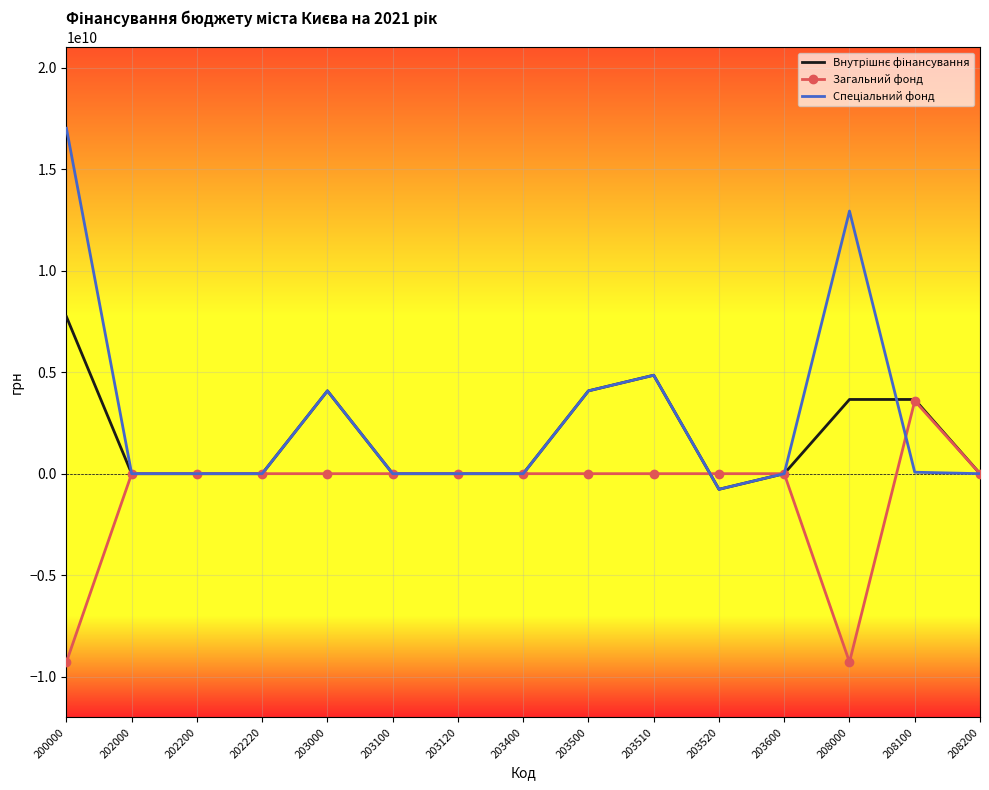

At which category is the sum across all series the highest?

200000